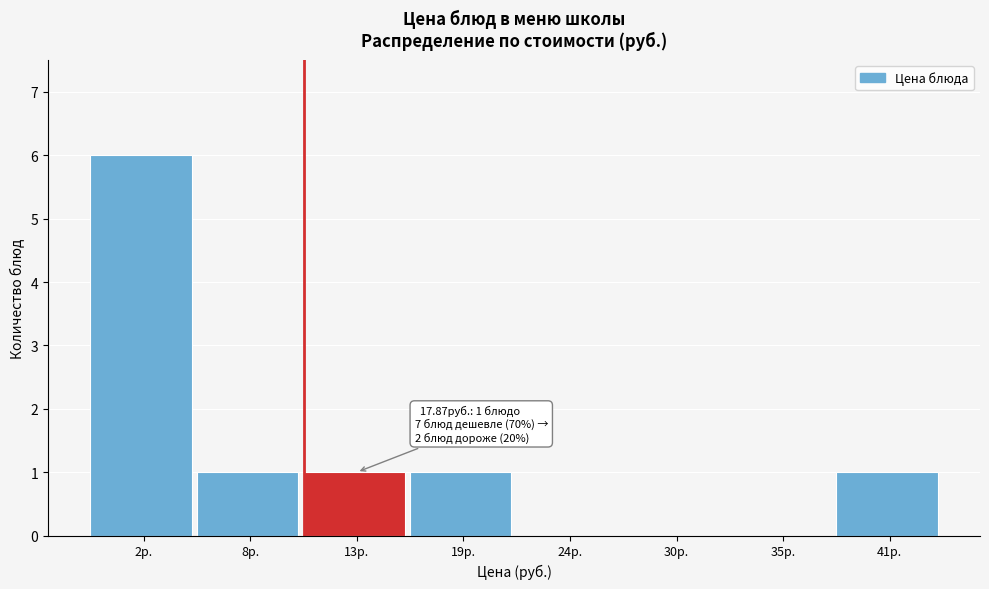

Reading right to left, list all the values displayed in this chart.

41р.=1	35р.=0	30р.=0	24р.=0	19р.=1	13р.=1	8р.=1	2р.=6